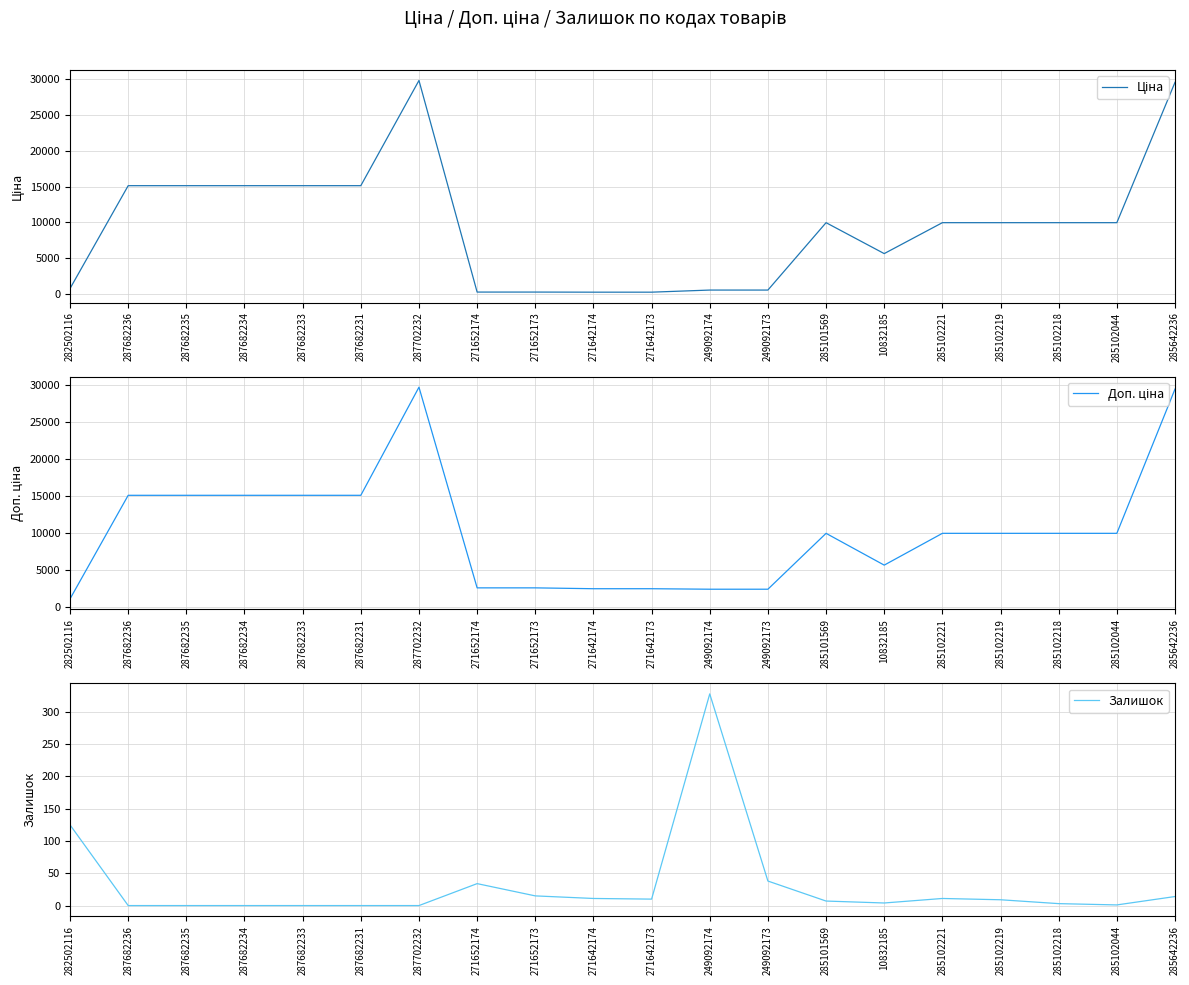

What is the difference between the maximum and minimum values in the Ціна series?

29437.0